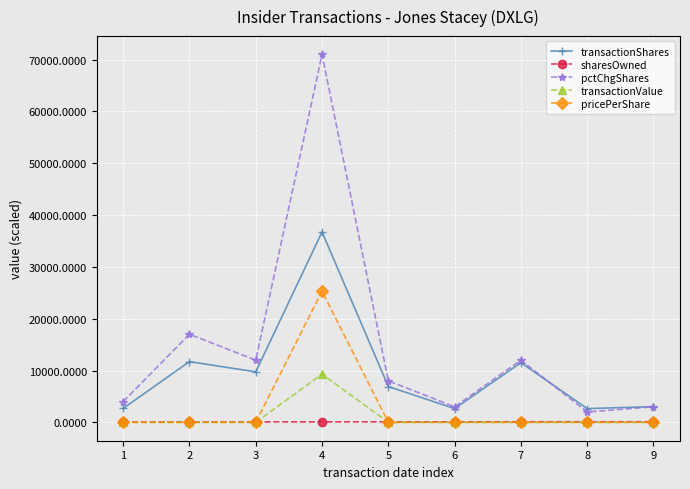

True or false: transactionShares has a value of 14055.7 at 3.

False